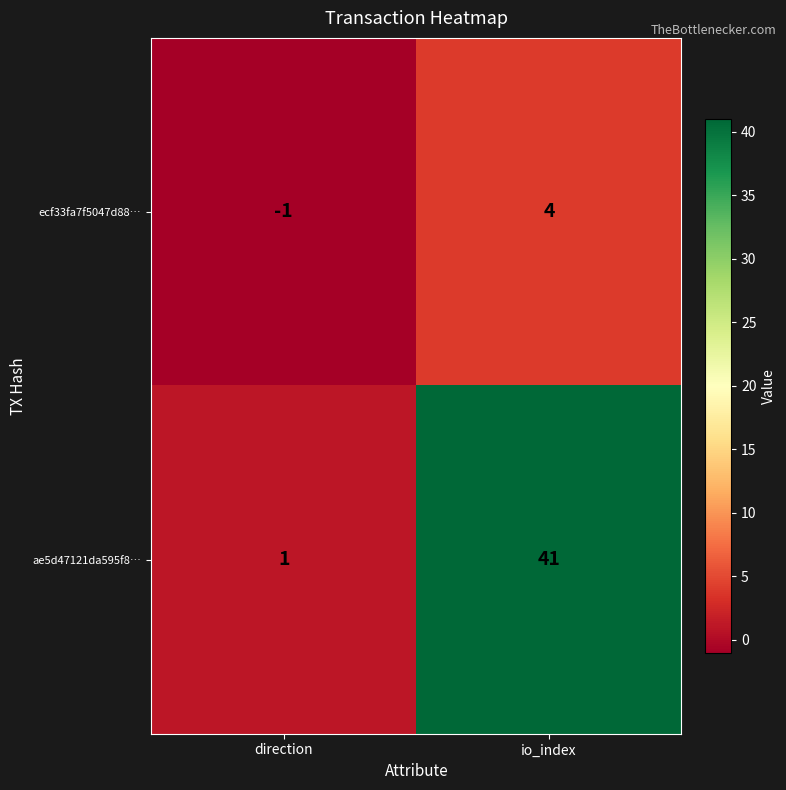

The ae5d47121da595f8… series shows 24 at io_index. True or false?

False